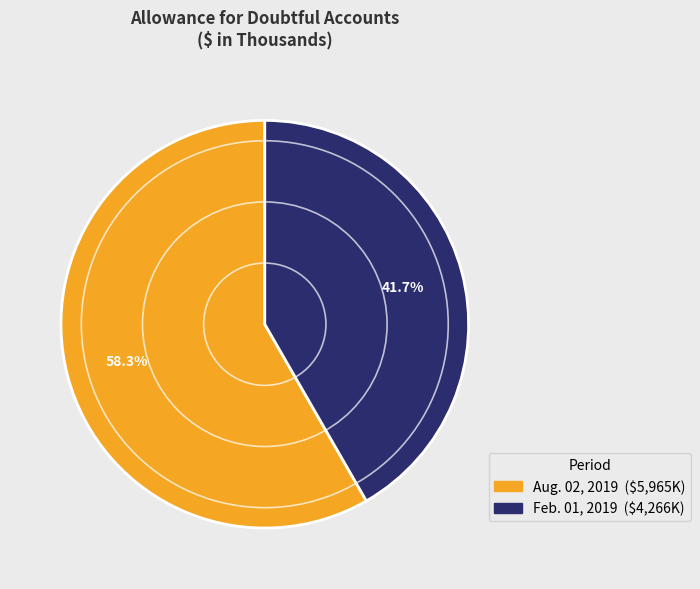

Is there a majority slice in this chart?

Yes